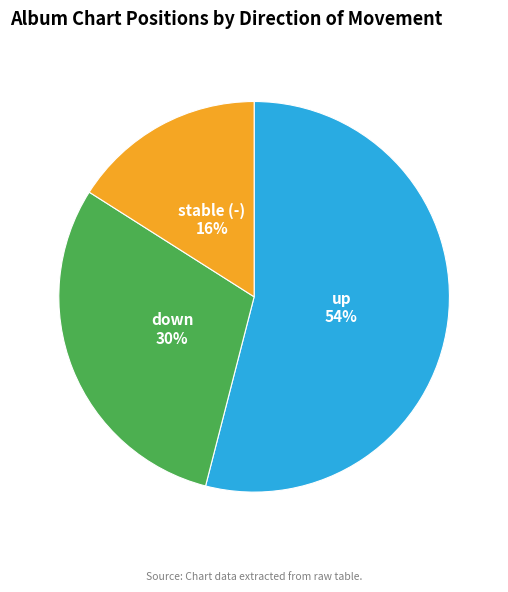

Does up represent more than half of the total?

Yes